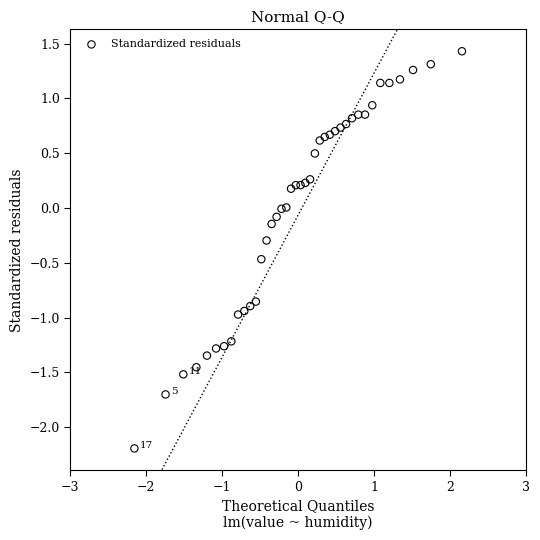

What is the range of Y values (max minus min)?

3.6